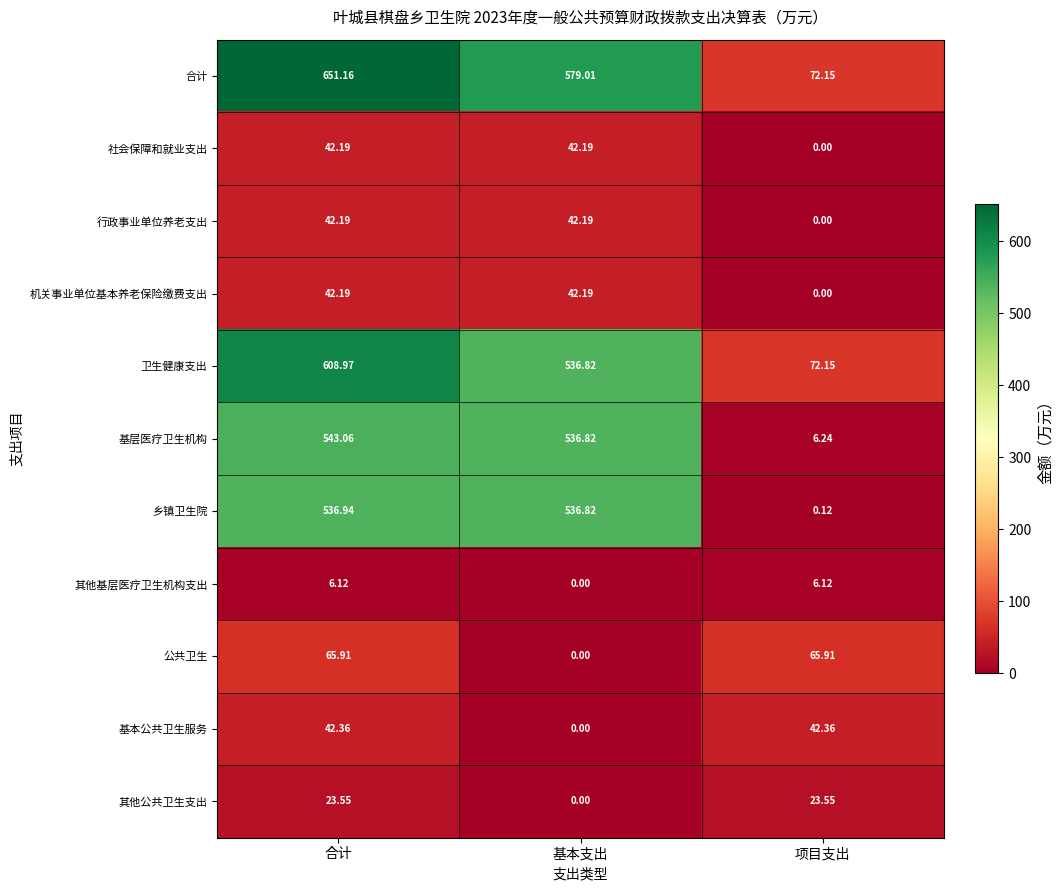

Rank the categories by 乡镇卫生院 value from highest to lowest.

合计, 基本支出, 项目支出